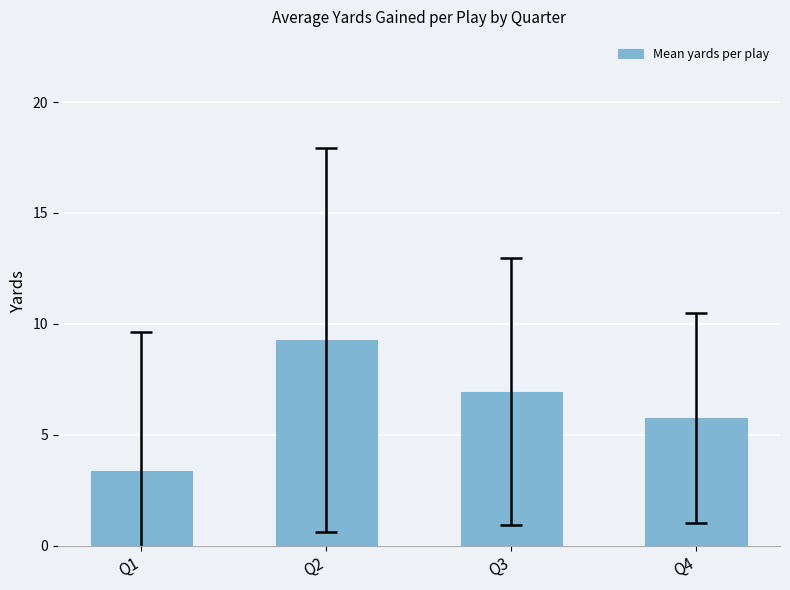

List the labels in order of value, largest first.

Q2, Q3, Q4, Q1